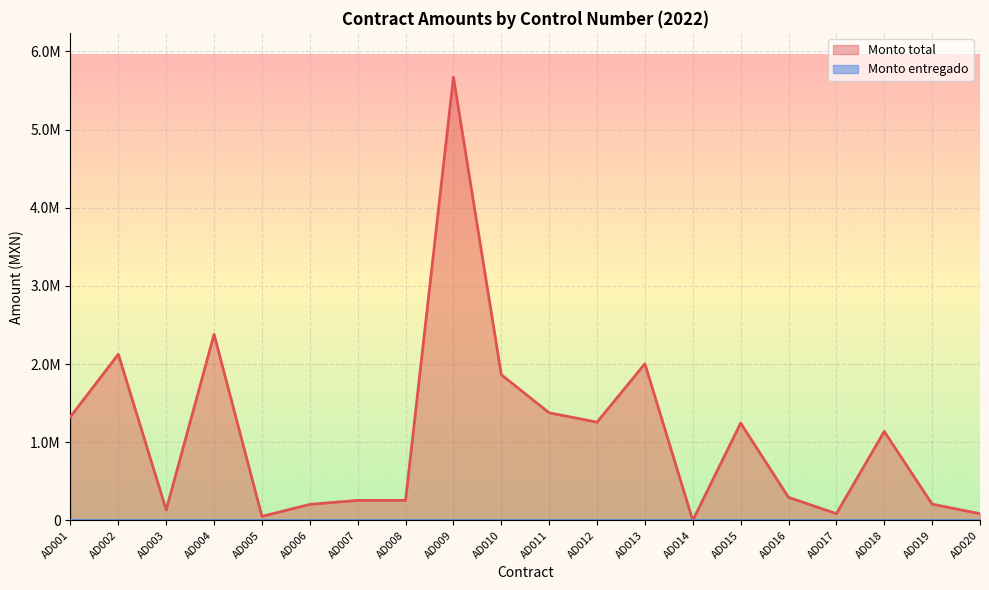

Which category has the highest value across all series?

AD009